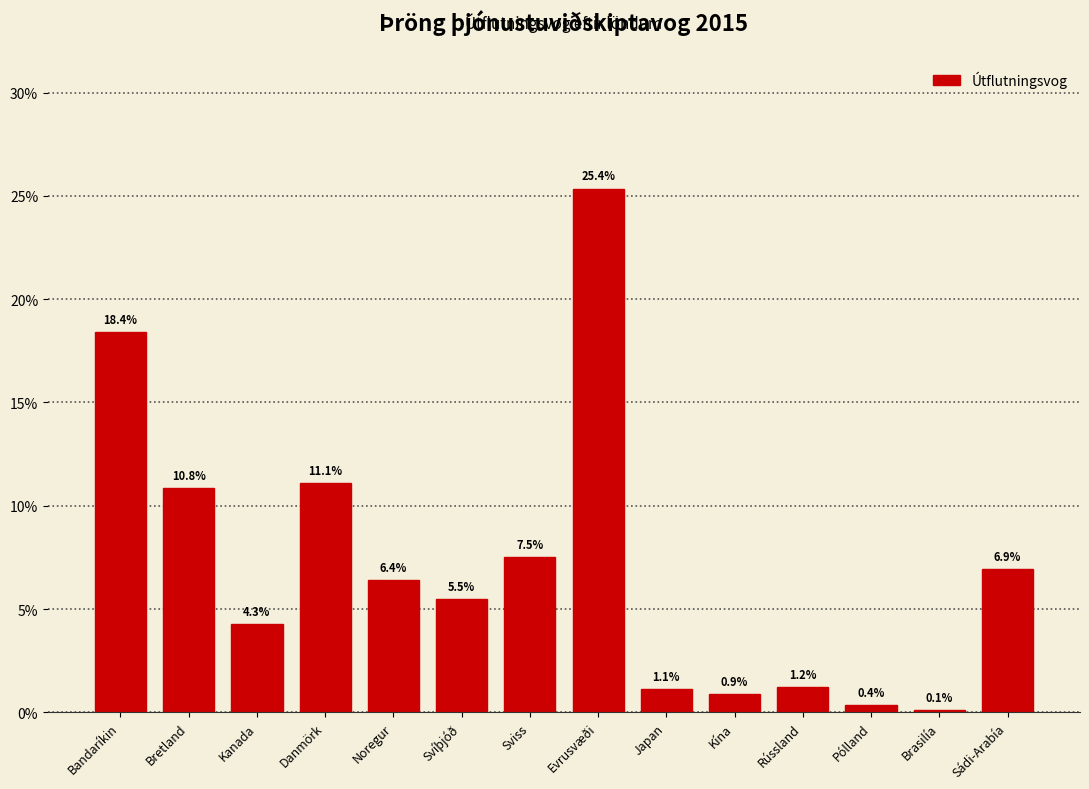

Reading left to right, transcribe all the data shown in this chart.

Bandaríkin=18.4	Bretland=10.8	Kanada=4.3	Danmörk=11.1	Noregur=6.4	Svíþjóð=5.5	Sviss=7.5	Evrusvæði=25.4	Japan=1.1	Kína=0.9	Rússland=1.2	Pólland=0.4	Brasilía=0.1	Sádi-Arabía=6.9